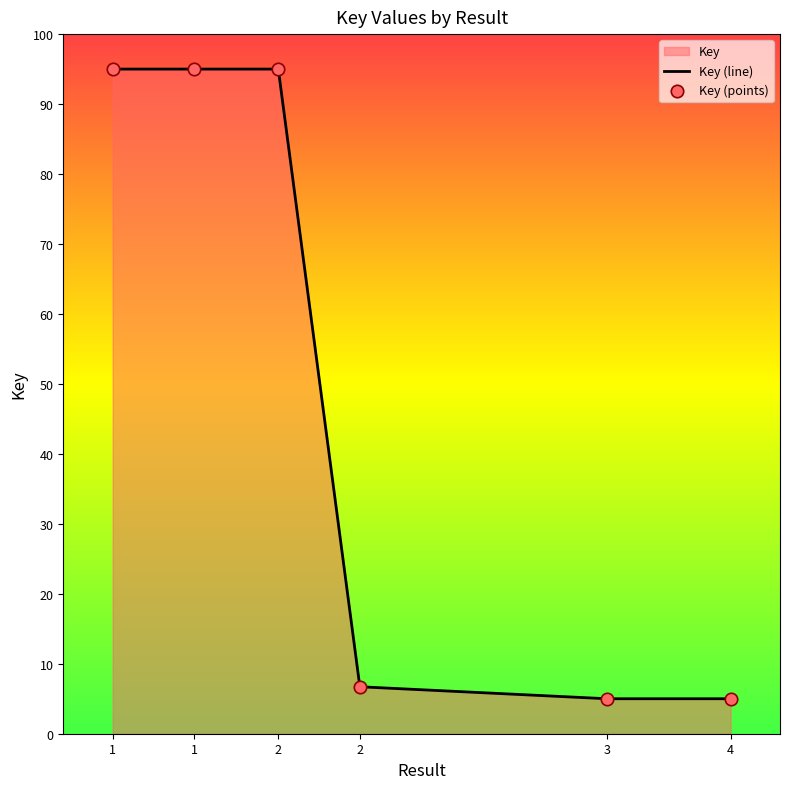

At how many categories does at least one series exceed 73?

3